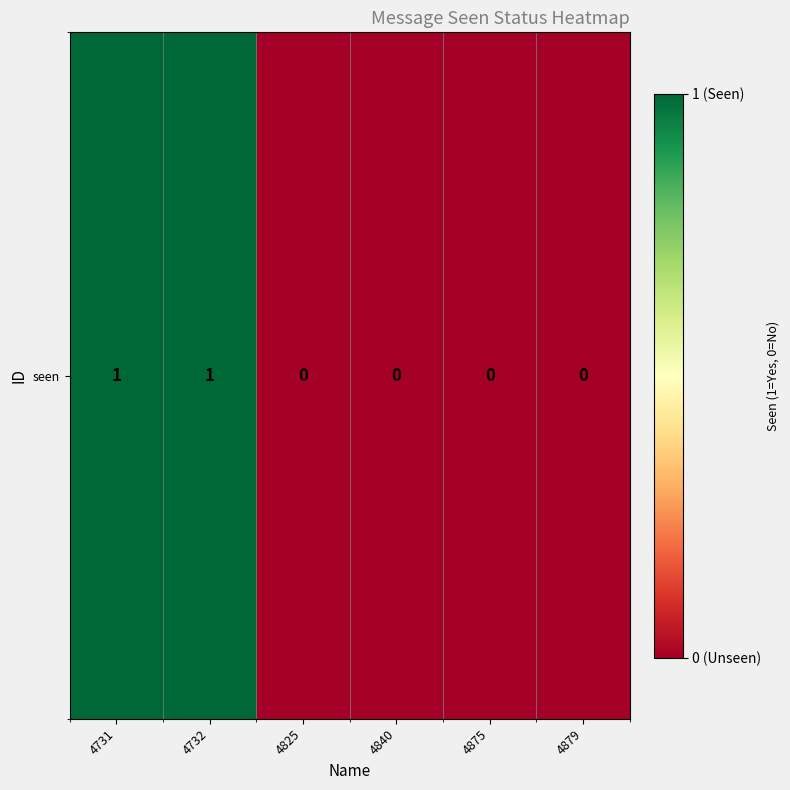

Rank the categories by value from highest to lowest.

4731, 4732, 4825, 4840, 4875, 4879